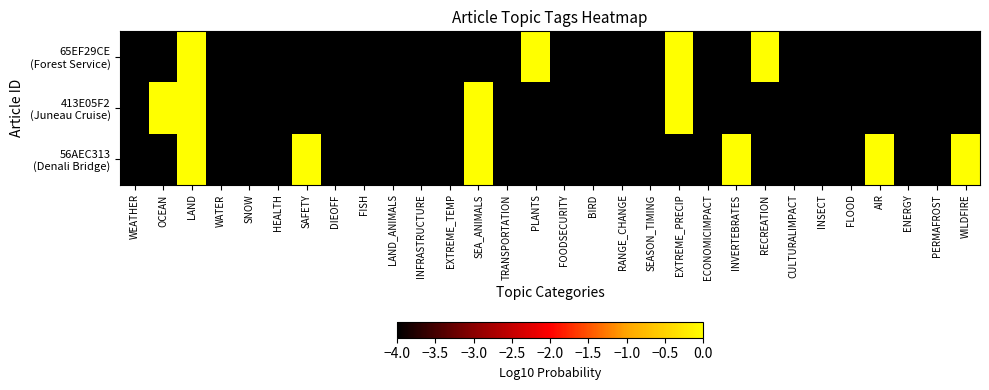

What is the smallest value displayed?

-4